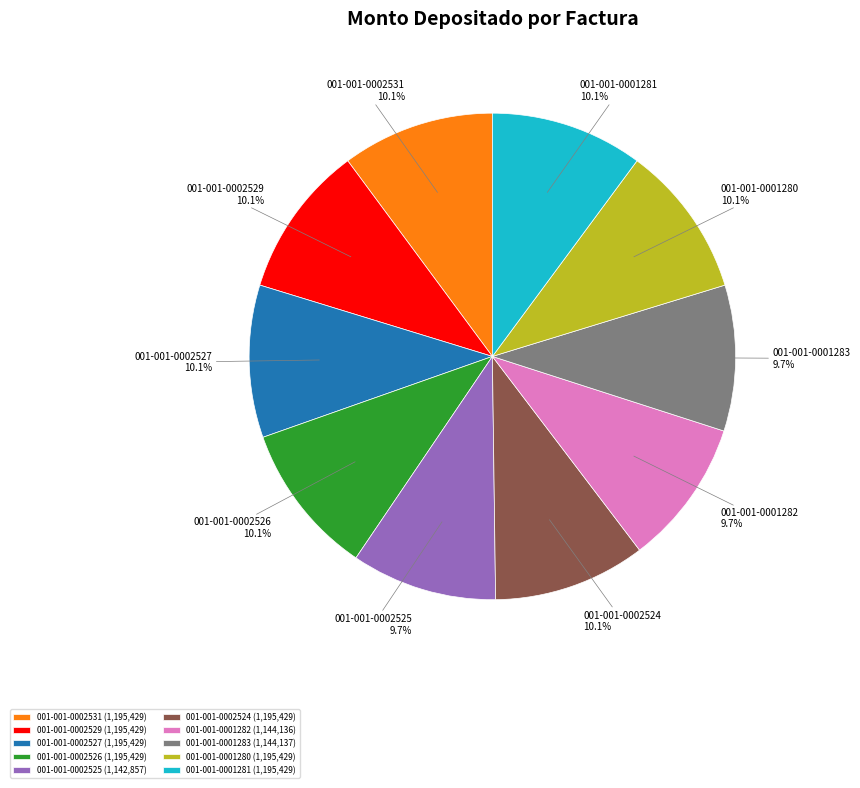

Combined, what portion of the pie is 001-001-0002529 and 001-001-0002525?

19.8%